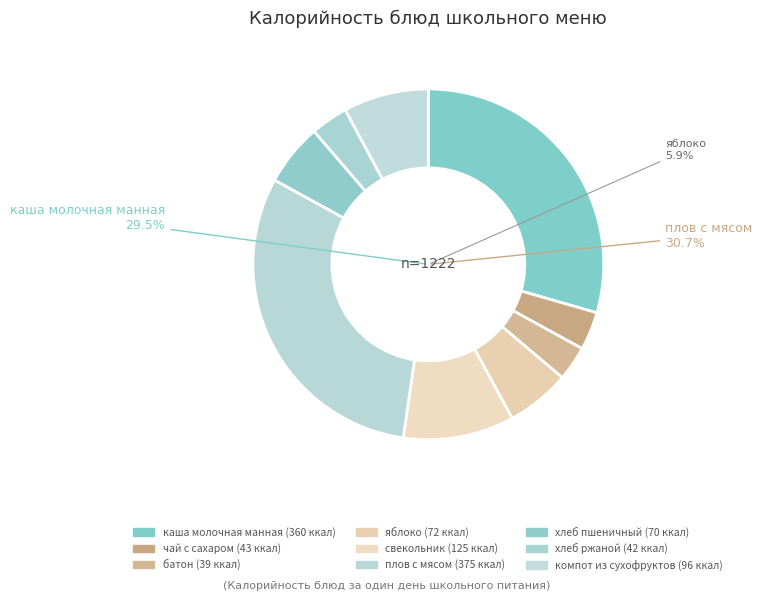

To the nearest percent, what portion does яблоко represent?

6%